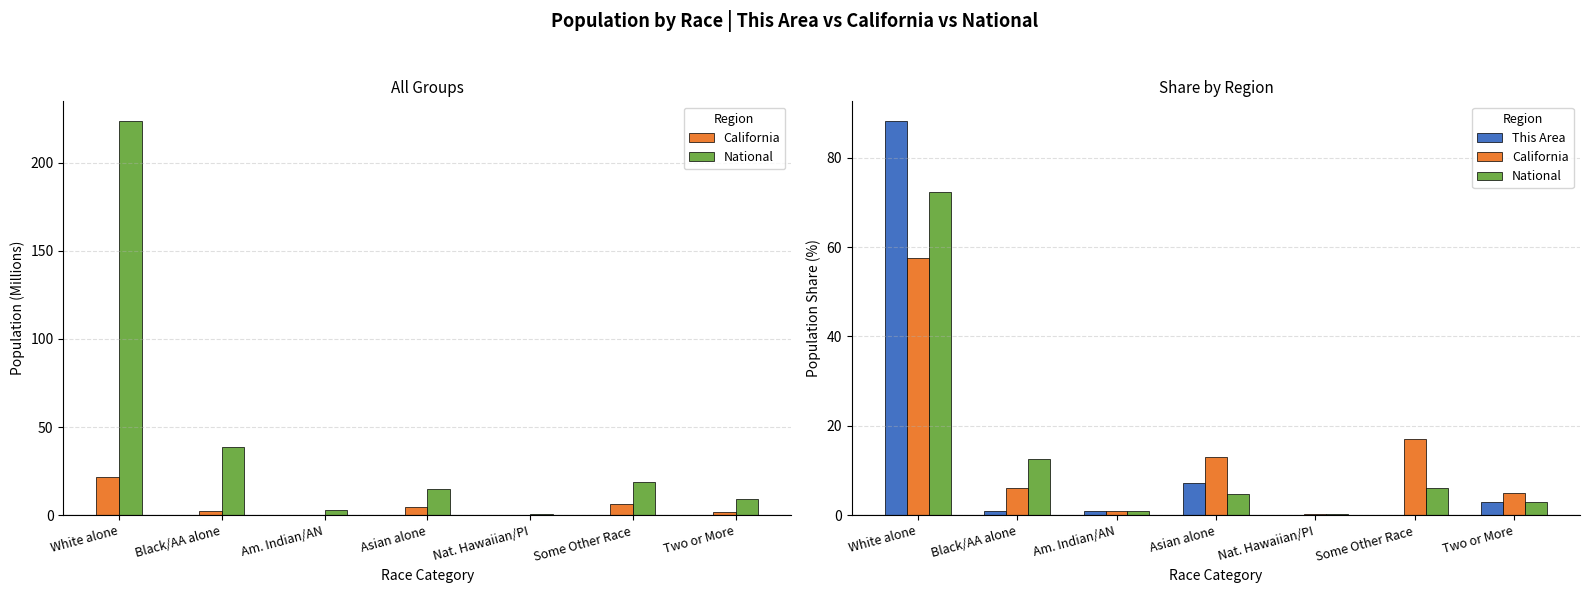

Which series changed the most between White alone and Am. Indian/AN?

This Area